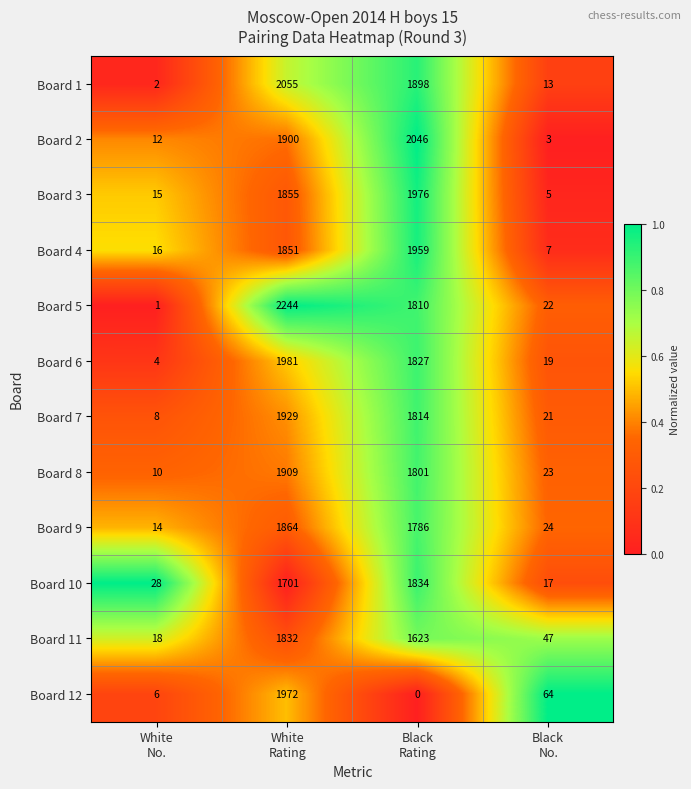

Which series has the largest range (max minus min)?

Board 5